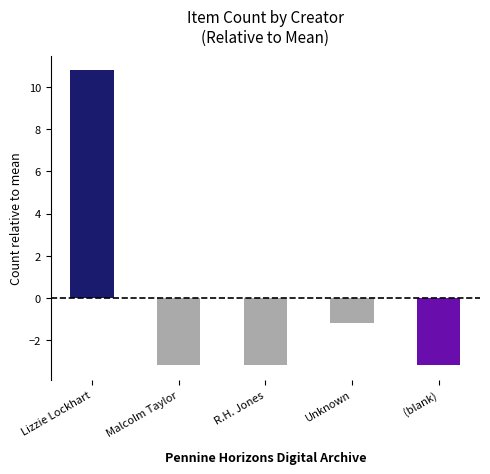

Reading left to right, extract all data points from this chart.

Lizzie Lockhart=10.8	Malcolm Taylor=-3.2	R.H. Jones=-3.2	Unknown=-1.2	(blank)=-3.2